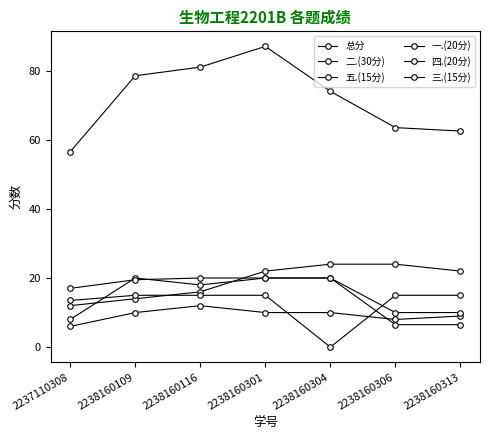

What is the spread (max minus min) of values at 2238160304?

74.0